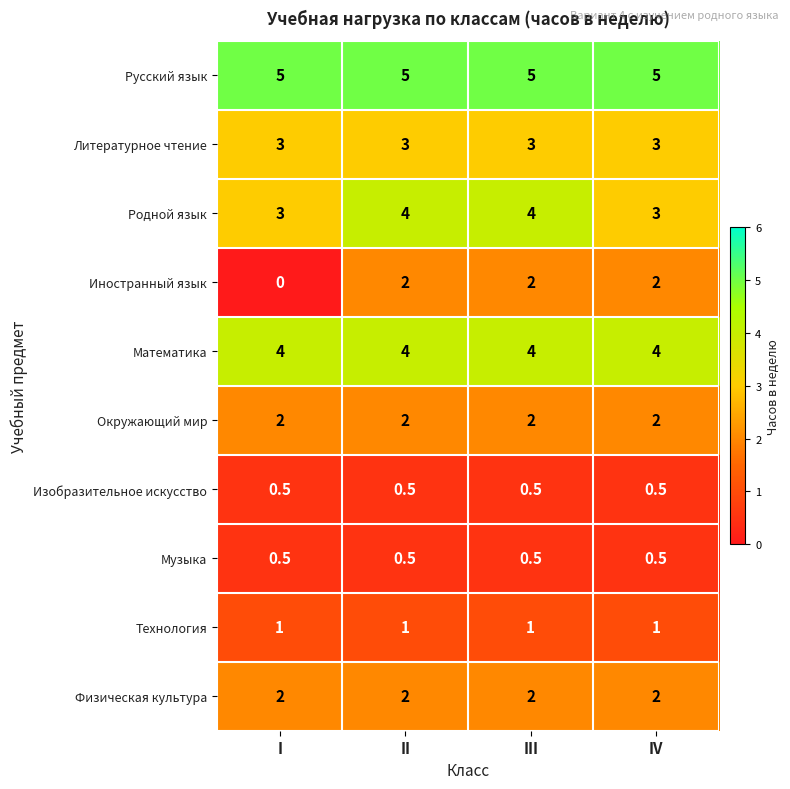

Which category has the lowest value across all series?

I